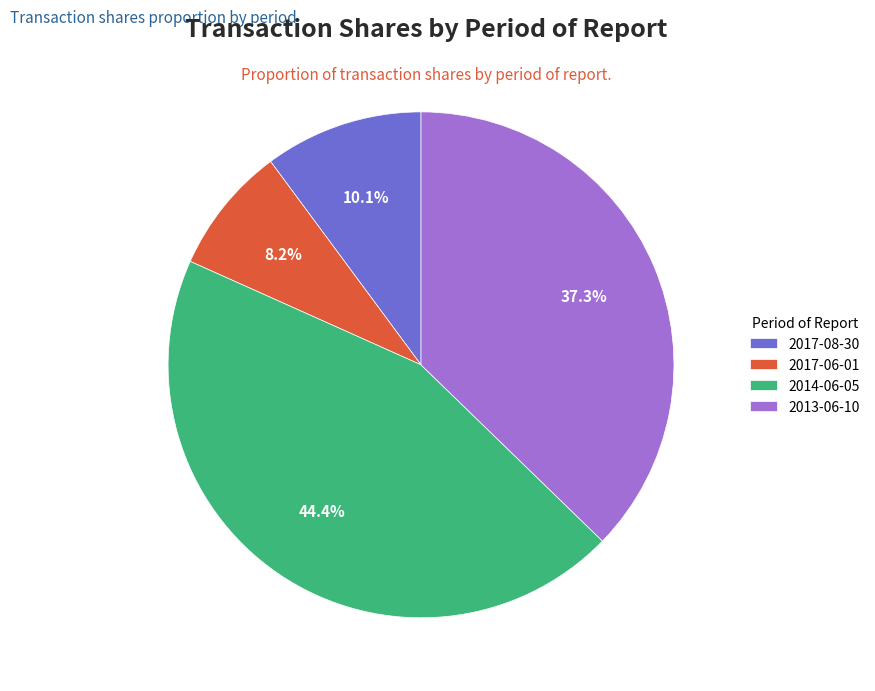

Which category has the biggest portion of the pie?

2014-06-05